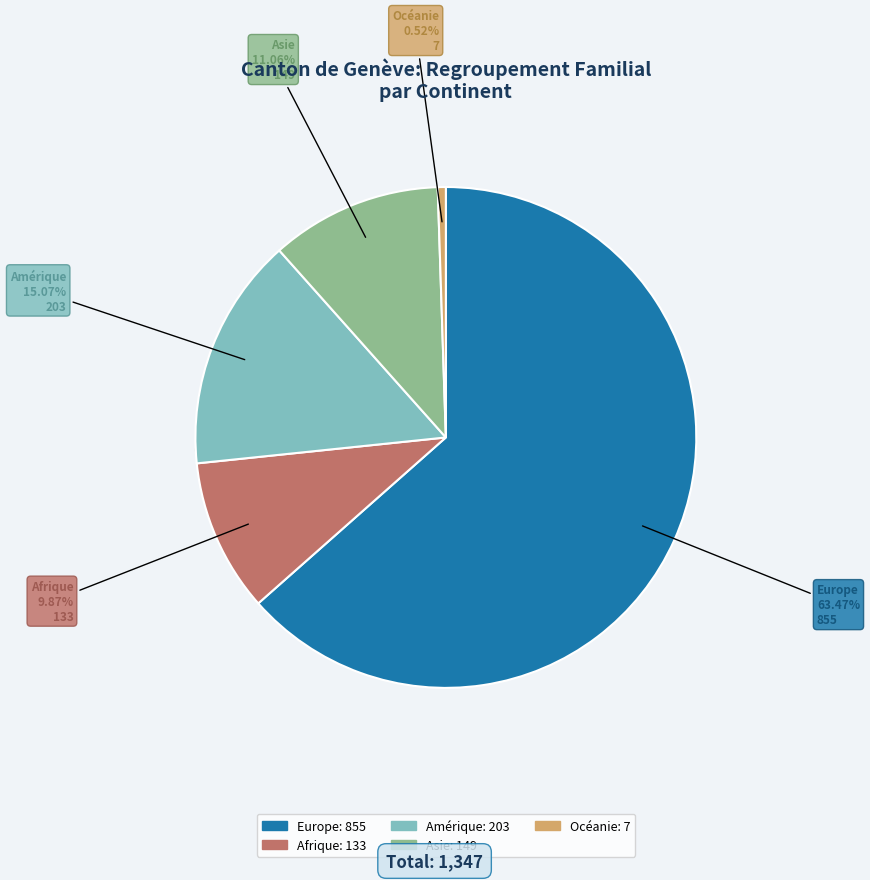

Which slice represents more than half of the pie?

Europe